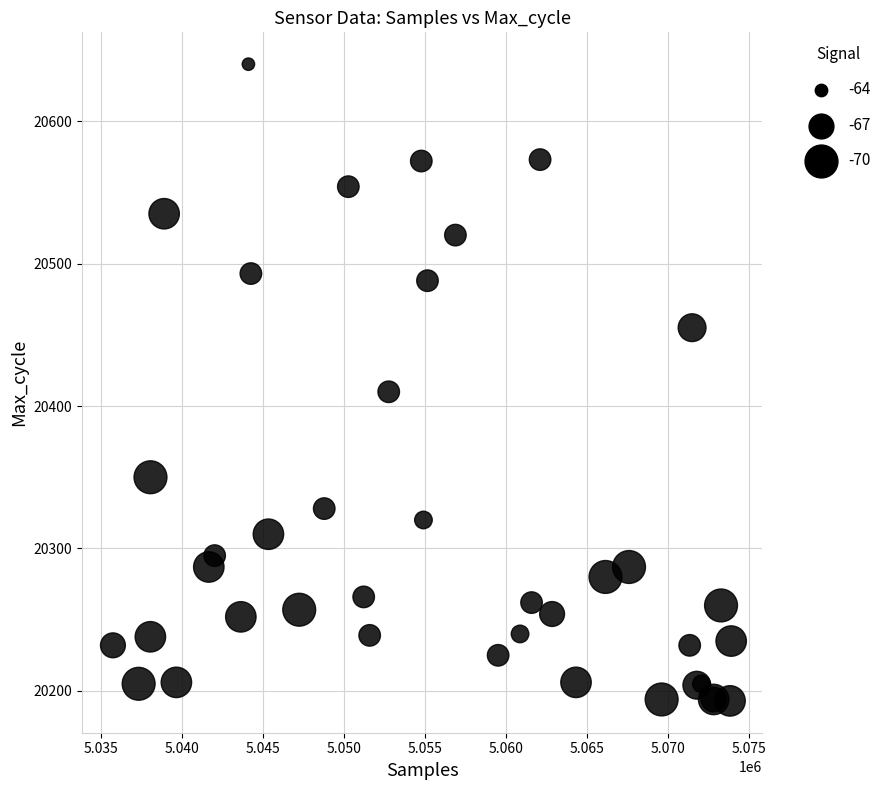

What Y value in the scatter plot is closest to 20416?

20410